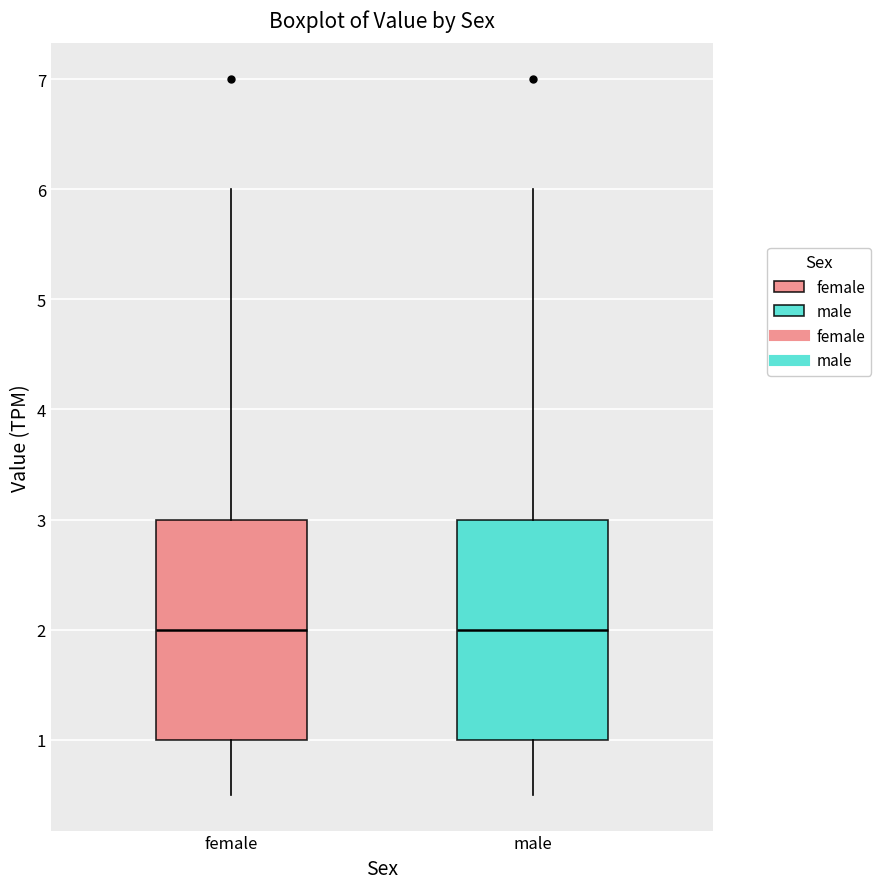

Where is the upper edge of the box for female on the y-axis? The values are not printed on the chart, so give them approximately, as read against the axis.

3.0